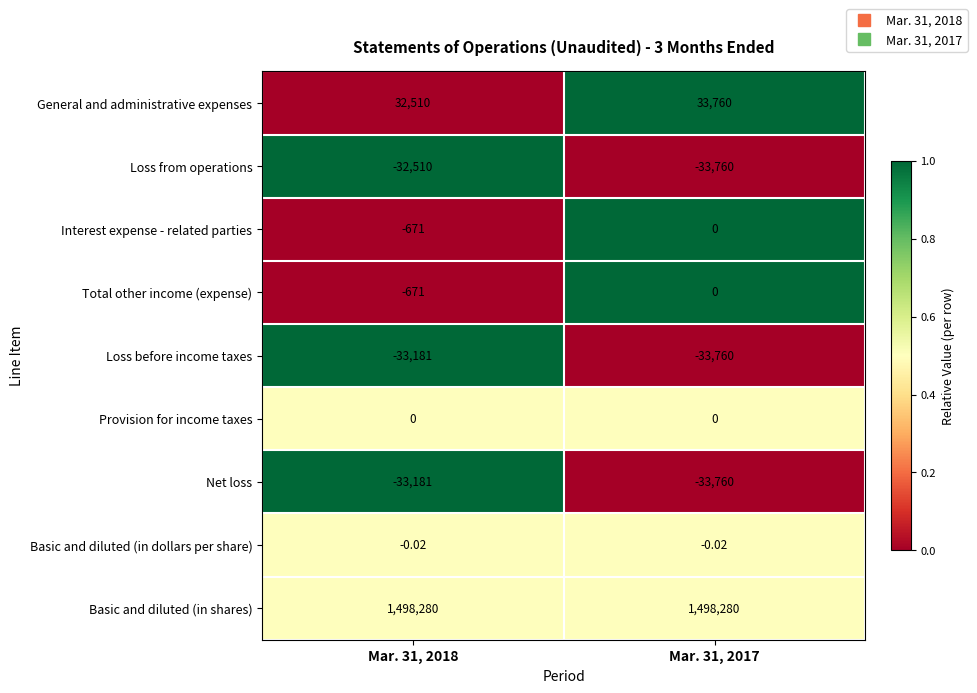

How many distinct data groups are displayed?

9